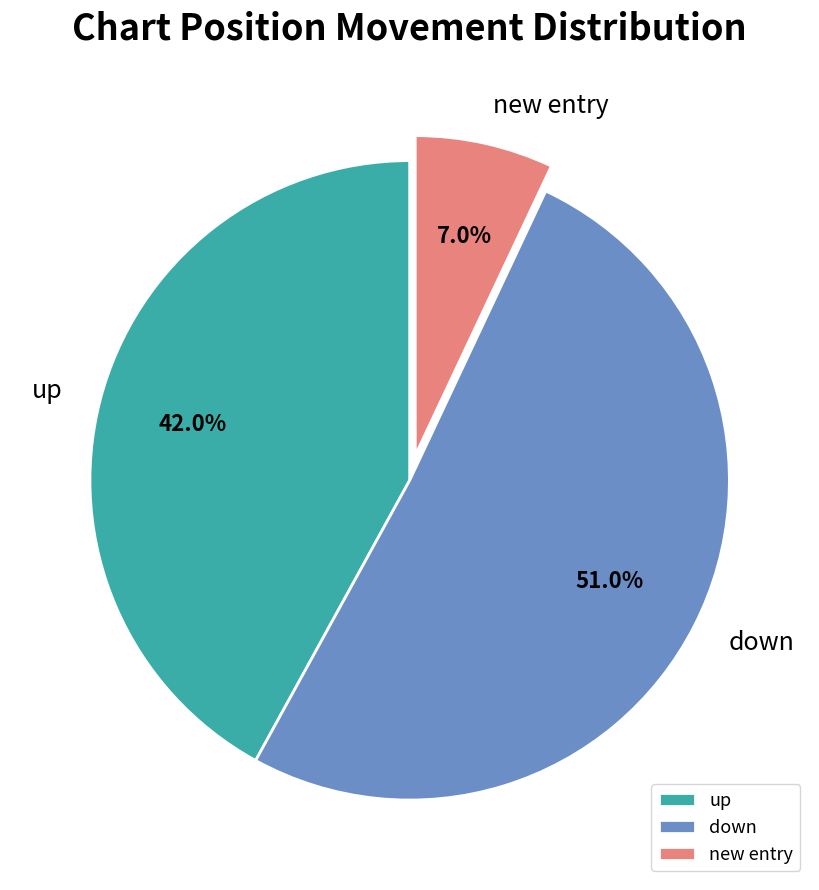

Combined, what portion of the pie is new entry and up?

49.0%